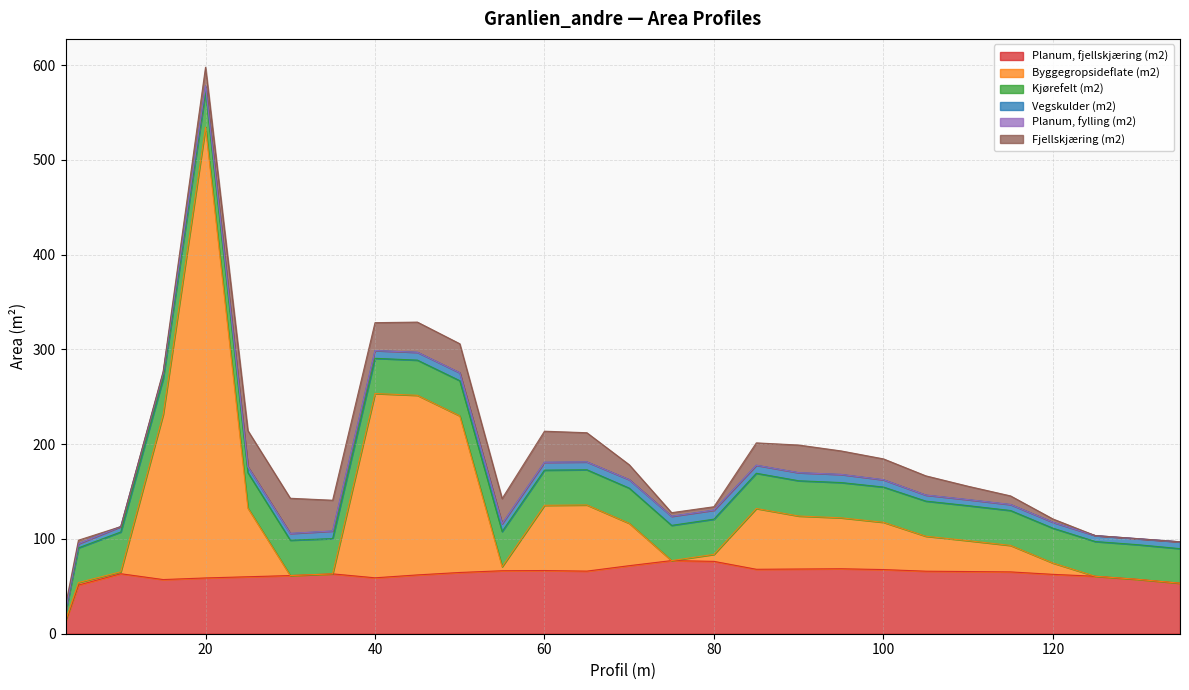

Where is Kjørefelt (m2) nearest to the value 25?

135